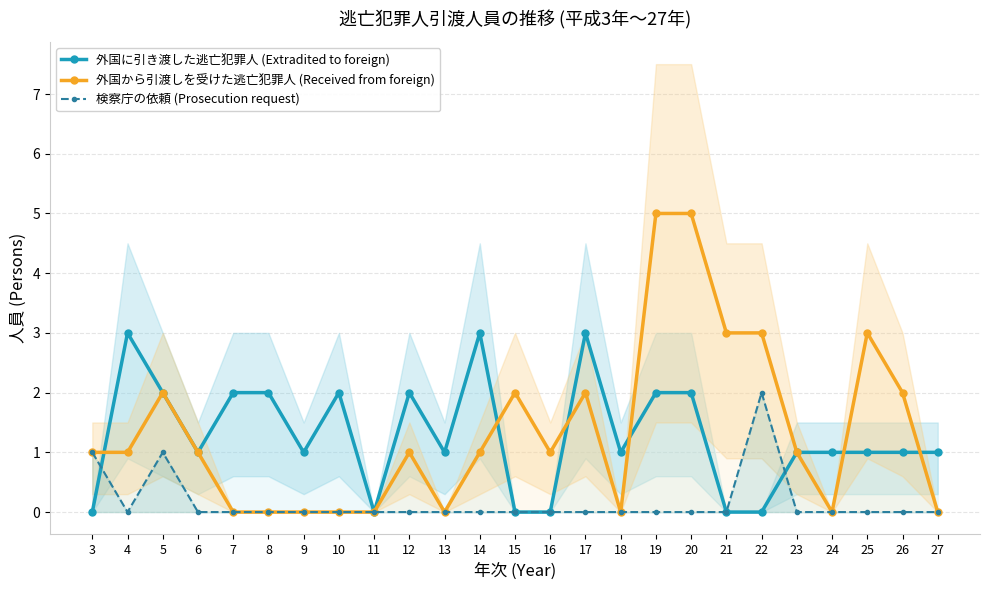

Reading left to right, extract all data points from this chart.

外国に引き渡した逃亡犯罪人 (Extradited to foreign): 0	3	2	1	2	2	1	2	0	2	1	3	0	0	3	1	2	2	0	0	1	1	1	1	1
外国から引渡しを受けた逃亡犯罪人 (Received from foreign): 1	1	2	1	0	0	0	0	0	1	0	1	2	1	2	0	5	5	3	3	1	0	3	2	0
検察庁の依頼 (Prosecution request): 1	0	1	0	0	0	0	0	0	0	0	0	0	0	0	0	0	0	0	2	0	0	0	0	0